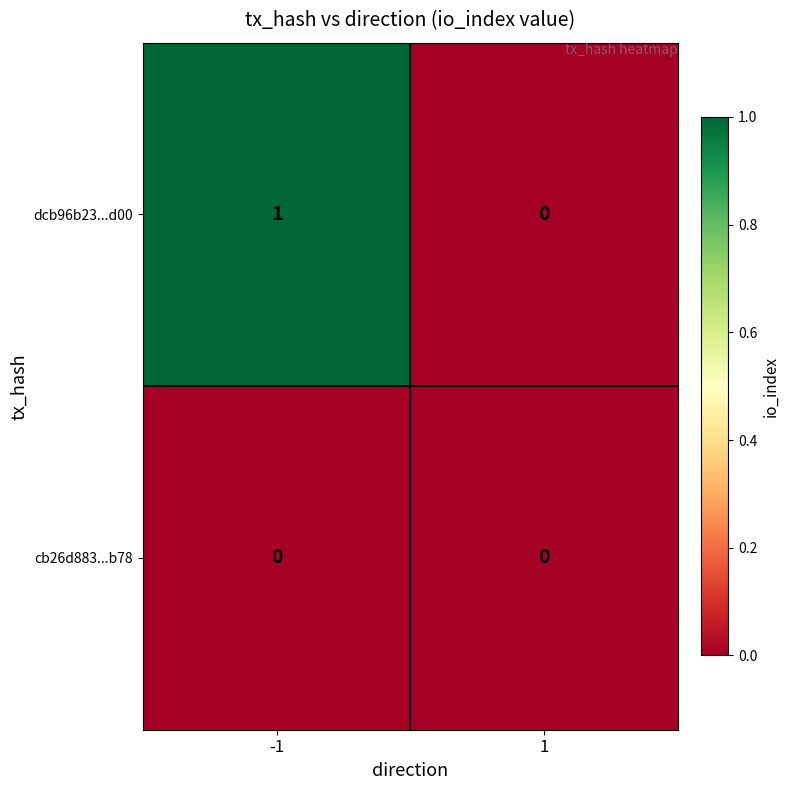

Count the number of data series in this chart.

2